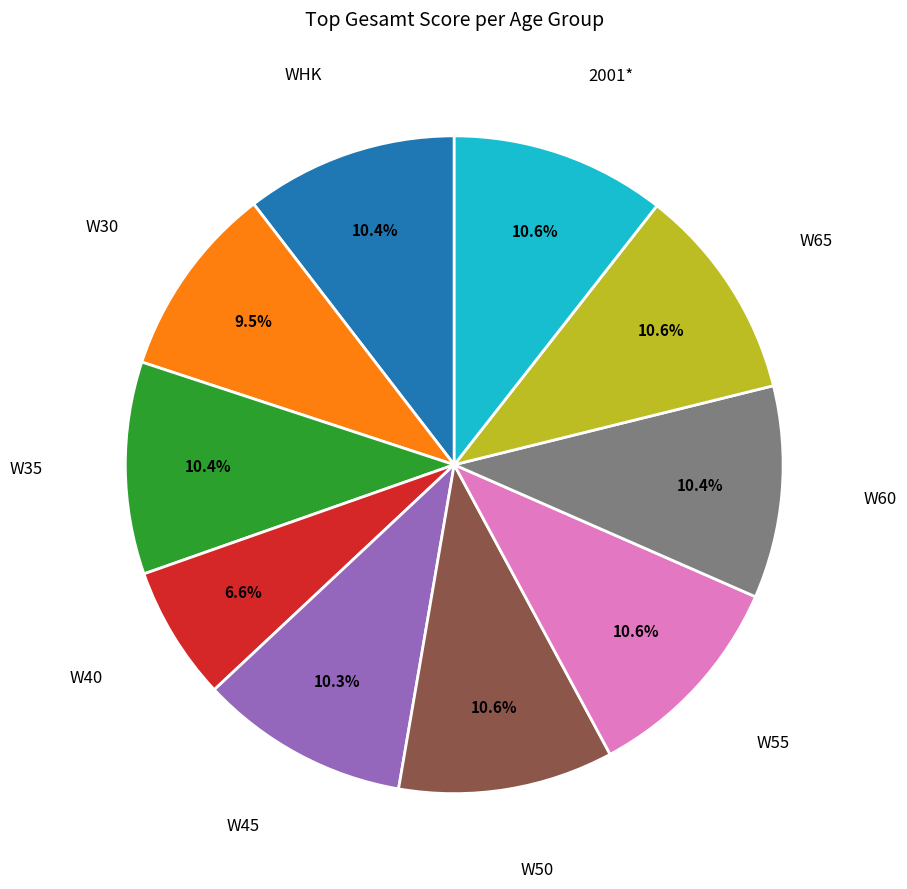

Is there any slice that represents more than half of the pie?

No